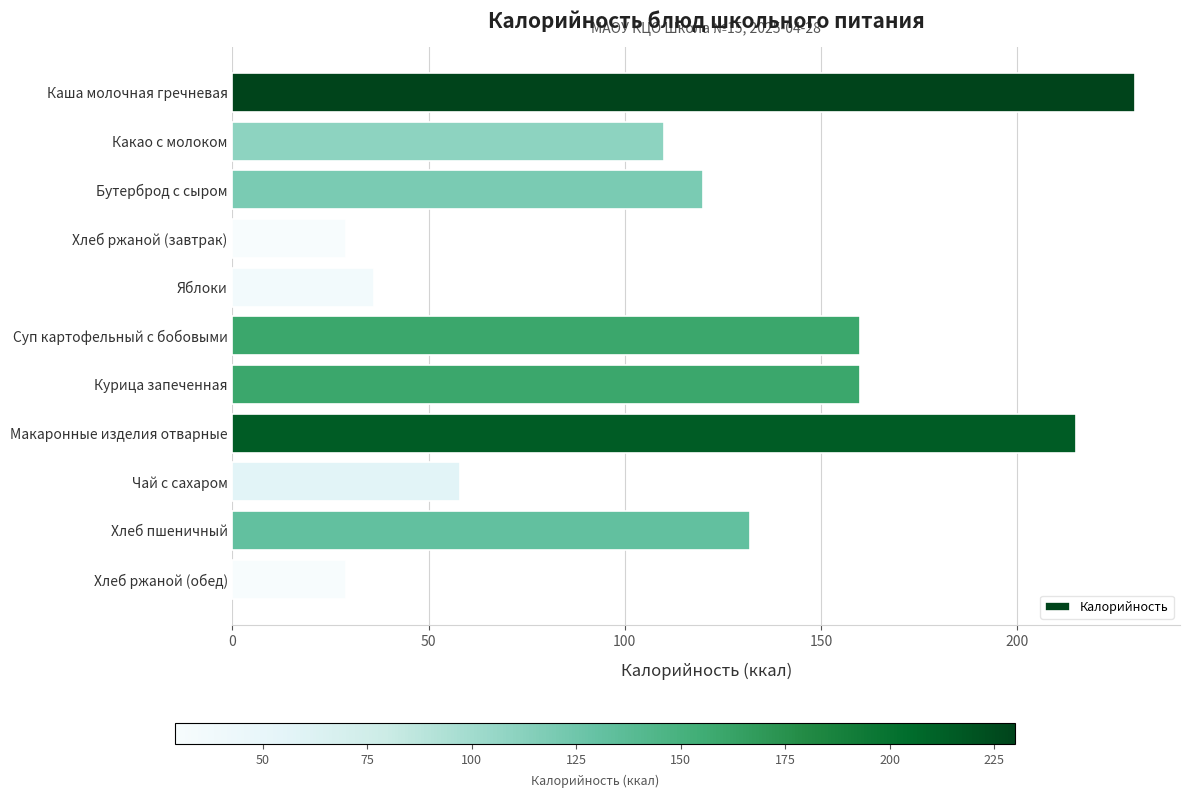

What is the value of the 3rd bar from the top?

120